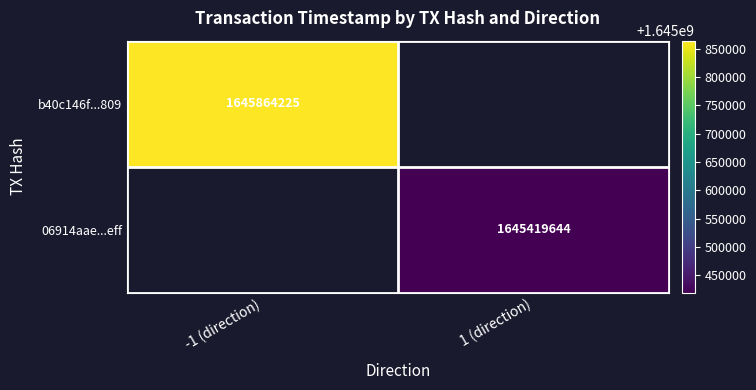

Is it true that 06914aae...eff equals 2180490528 at 1 (direction)?

False